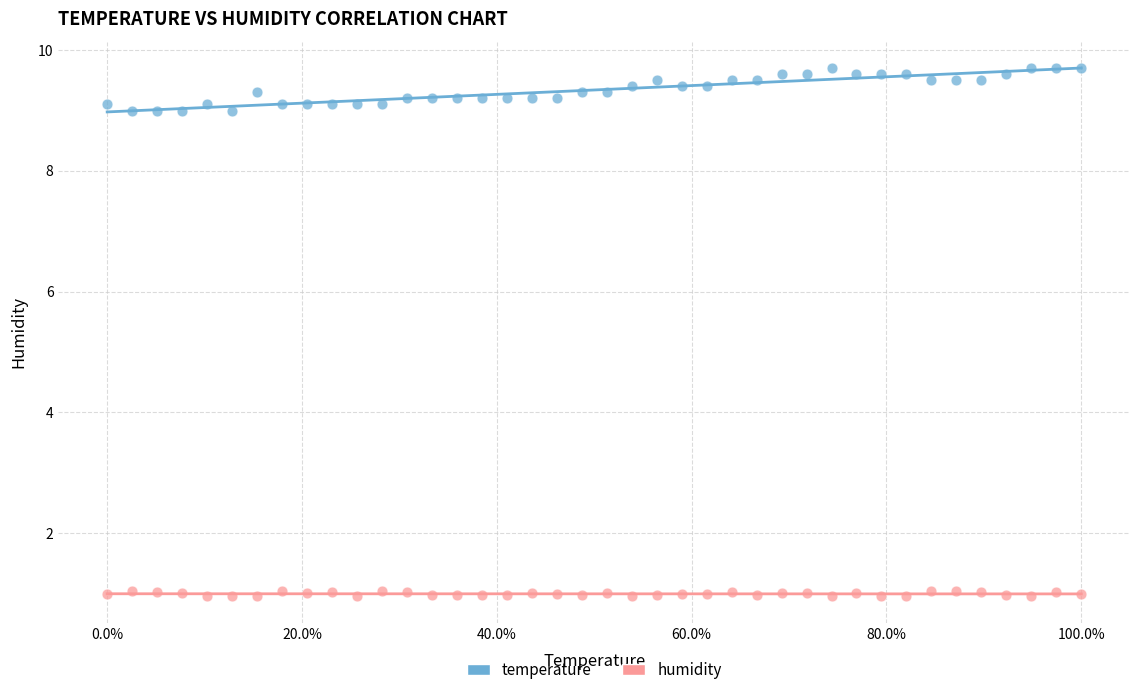

Which series has the widest spread of Y values?

temperature